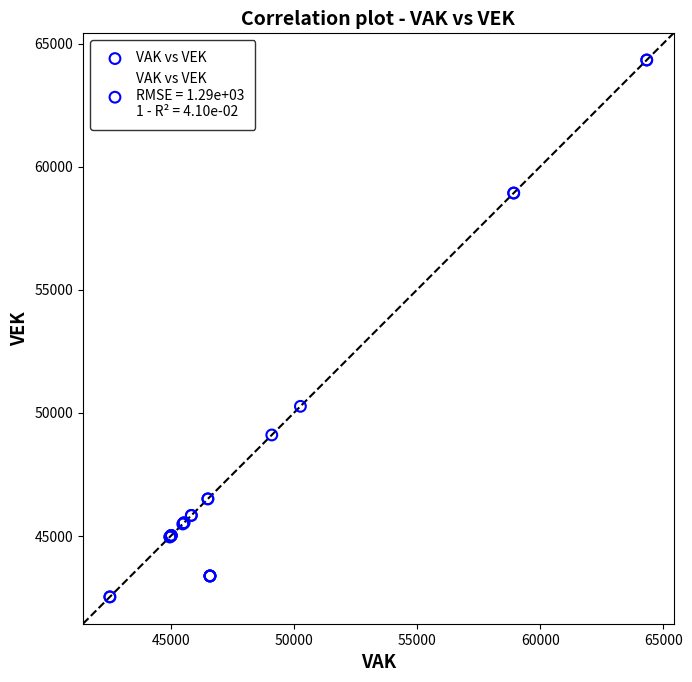

What Y value in the scatter plot is closest to 53427?

50263